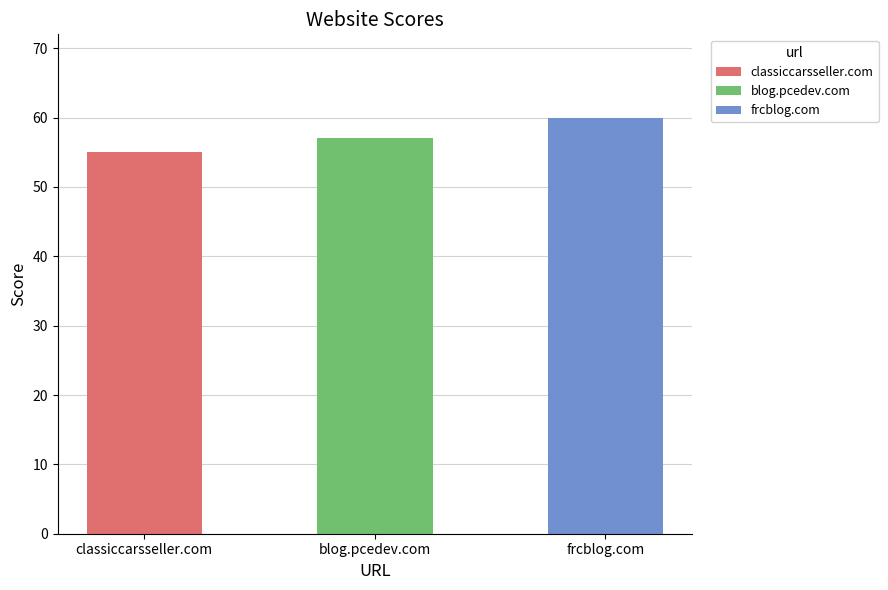

List the labels in order of value, smallest first.

classiccarsseller.com, blog.pcedev.com, frcblog.com